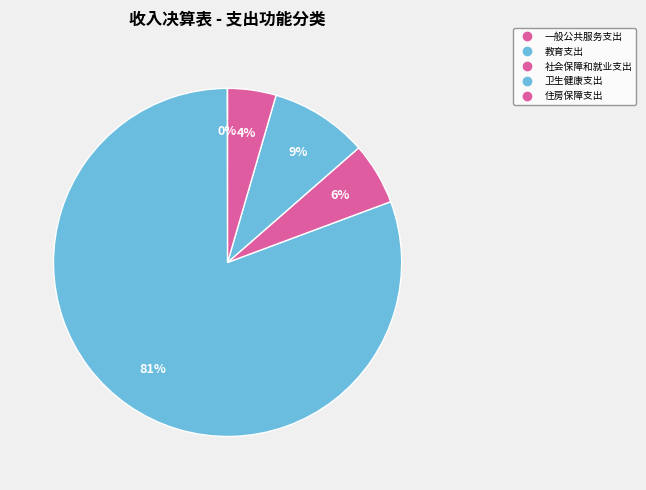

How many segments does this pie chart have?

5